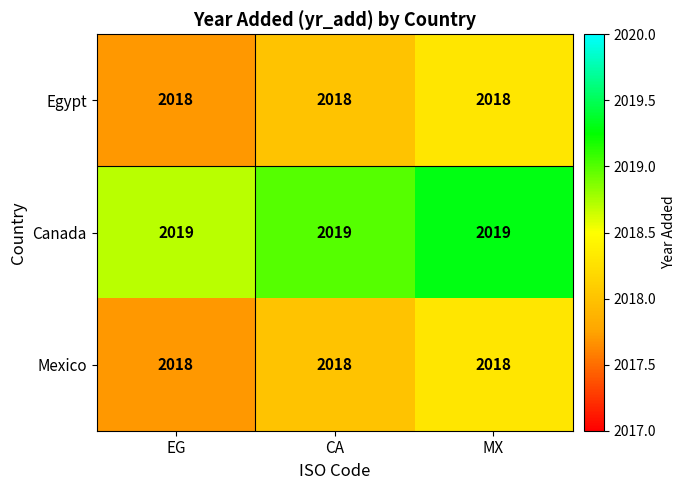

What is the total value across all series at CA?

6055